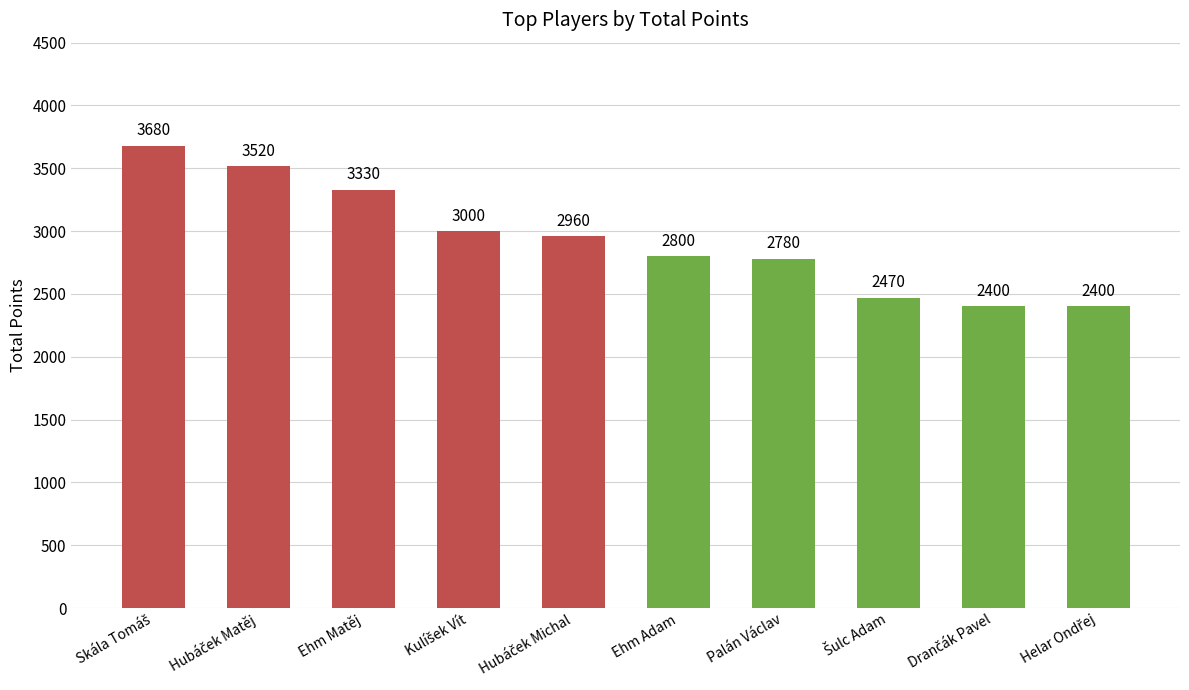

What is the minimum value shown in the chart?

2400